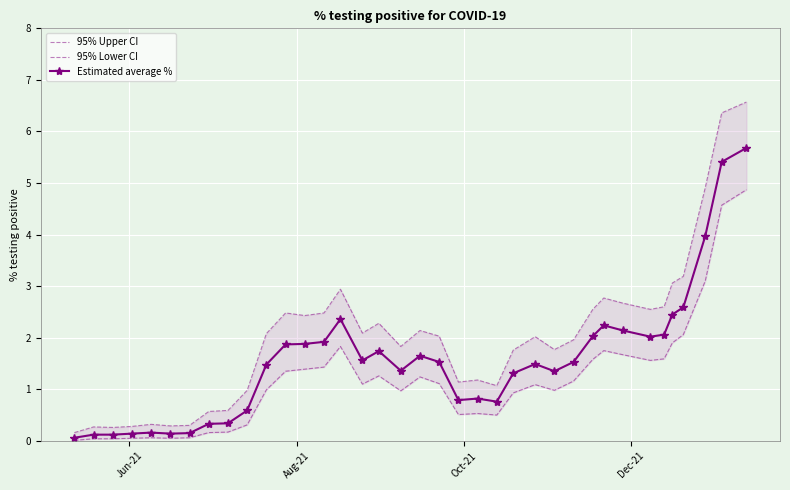

What is the highest value of the Estimated average % series?

5.7